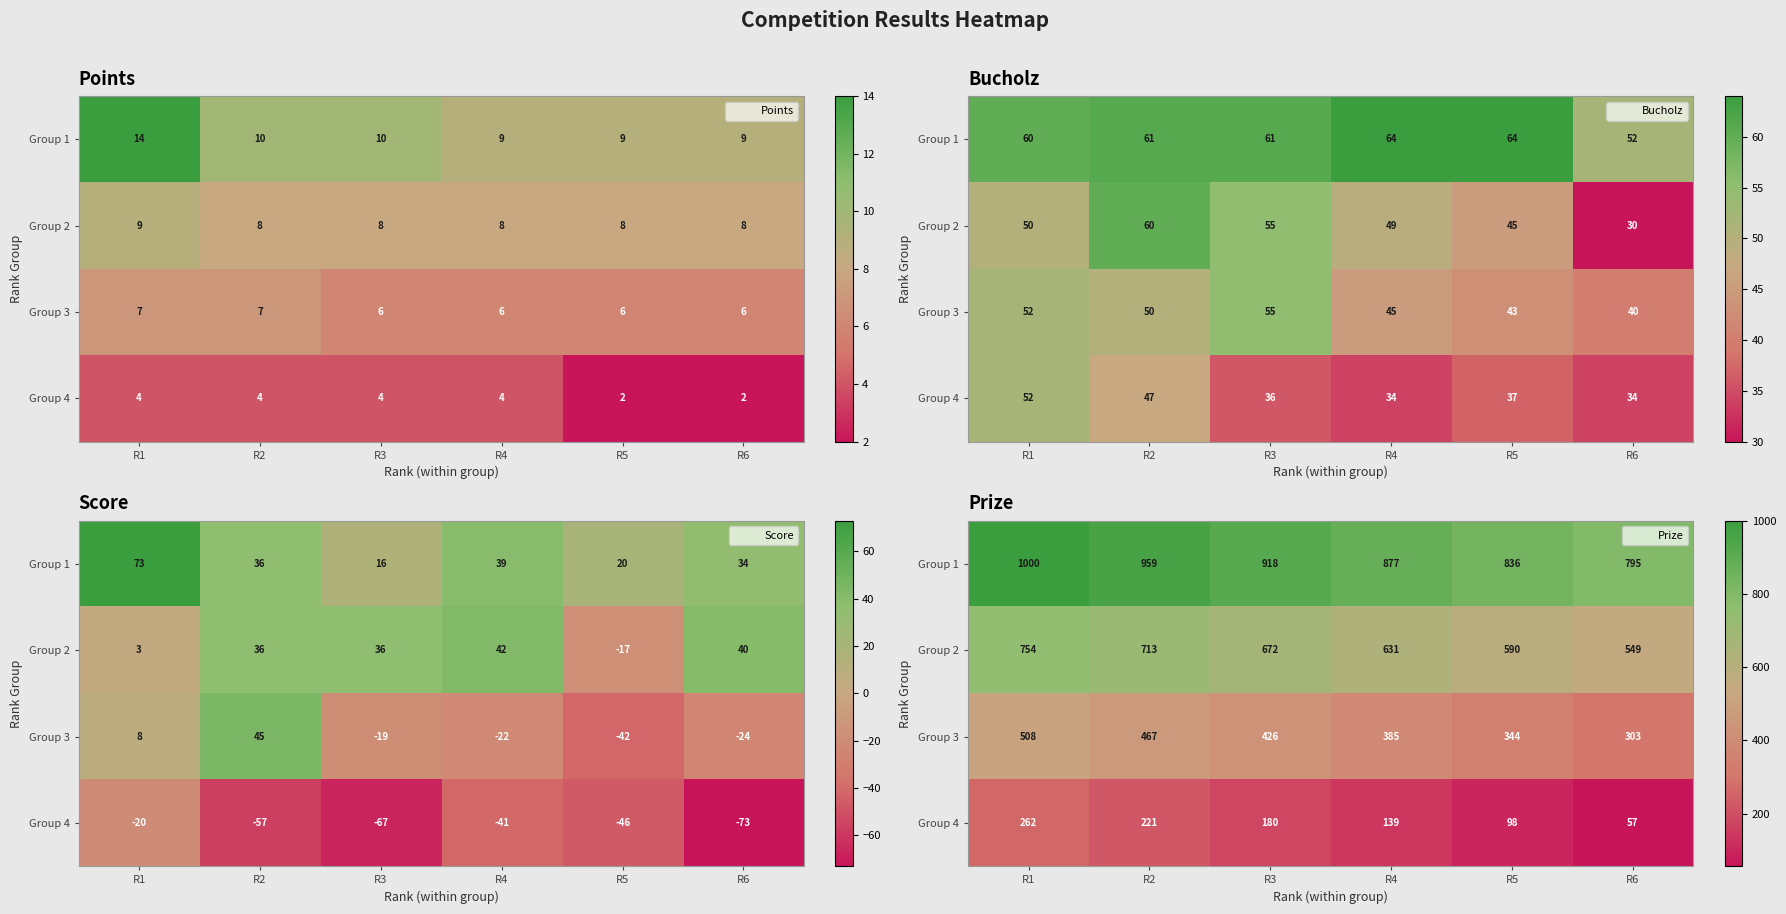

What is the sum of the Group 3 values at R1 and R5?

852